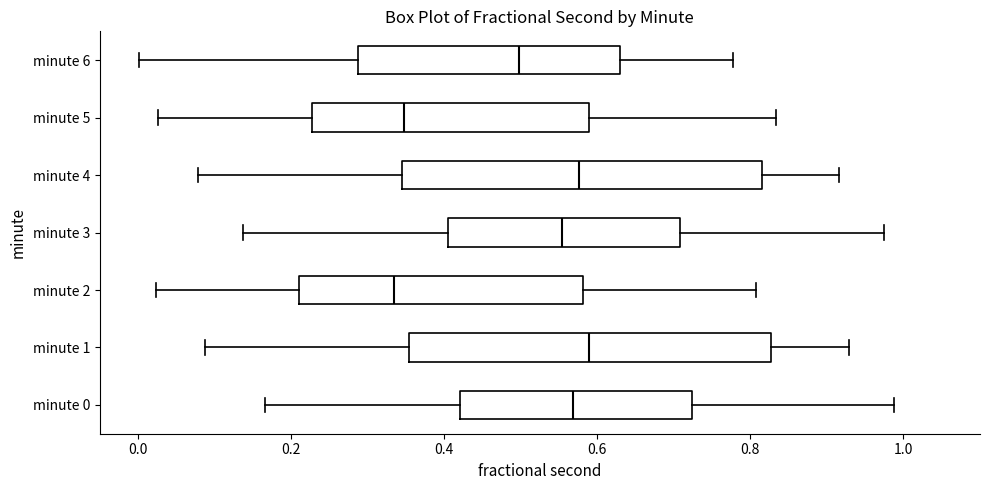

Reading bottom to top, transcribe this box plot: for each box, give where its median line is, the range the box spans, and where its two whiskers end, as read against the x-axis. The values are not printed on the chart, so give them approximately, as read against the axis.

minute 0: median 0.56, box 0.42 to 0.72, whiskers 0.16 to 0.98
minute 1: median 0.58, box 0.36 to 0.82, whiskers 0.08 to 0.92
minute 2: median 0.34, box 0.22 to 0.58, whiskers 0.02 to 0.80
minute 3: median 0.56, box 0.40 to 0.70, whiskers 0.14 to 0.98
minute 4: median 0.58, box 0.34 to 0.82, whiskers 0.08 to 0.92
minute 5: median 0.34, box 0.22 to 0.58, whiskers 0.02 to 0.84
minute 6: median 0.50, box 0.28 to 0.62, whiskers 0.00 to 0.78